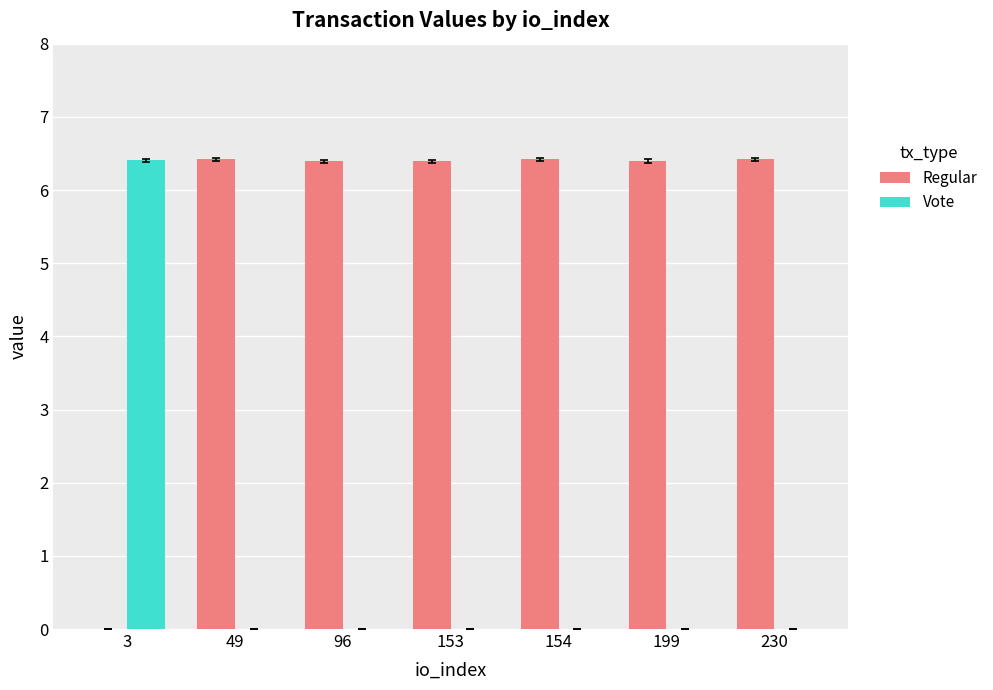

How many Vote values are between 0 and 1?

6